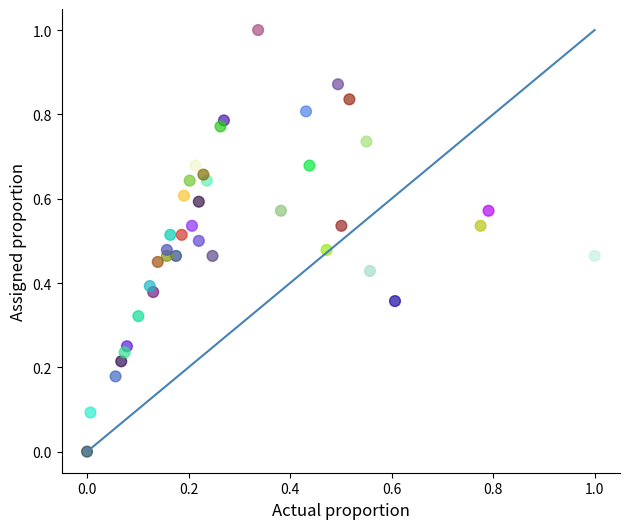

What is the range of Y values (max minus min)?

1.0